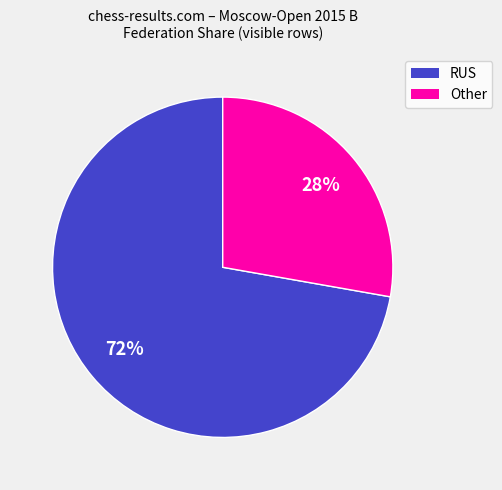

What is the ratio of the value at Other to the value at RUS?

0.4